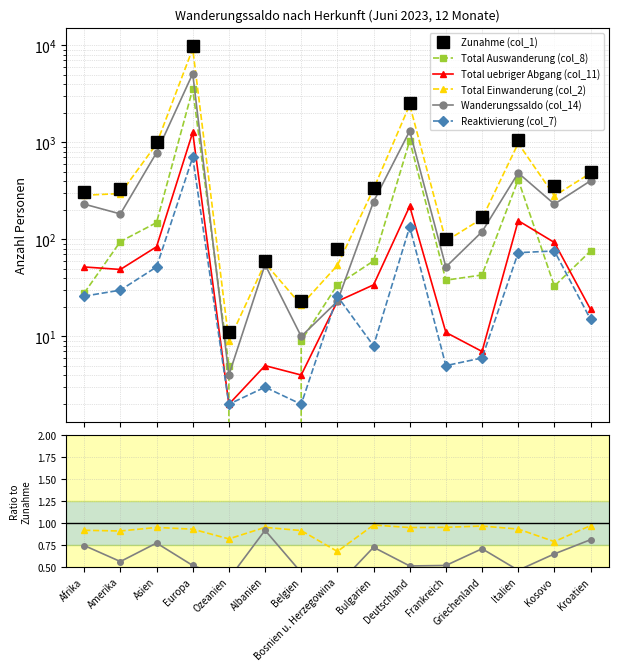

How many interior local valleys does the Reaktivierung (col_7) series have?

4